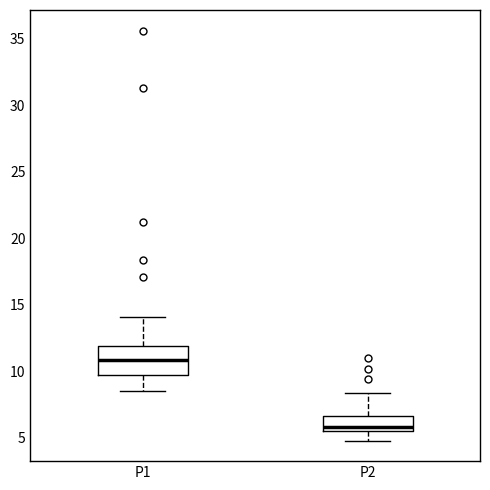

Which box is the tallest, from its lower edge to its upper edge?

P1